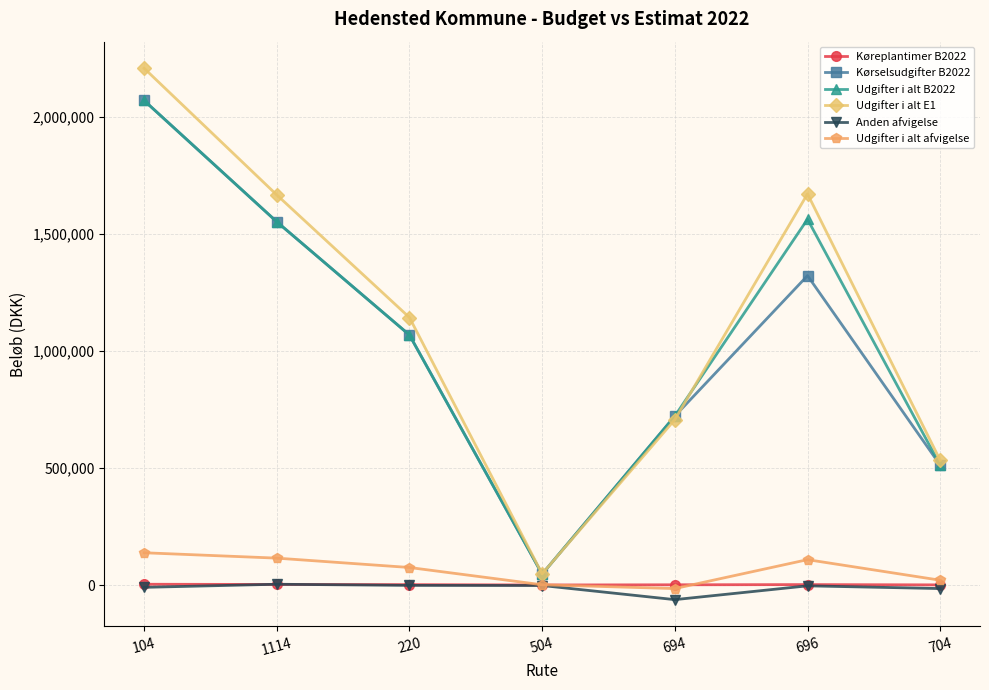

How many data points in Anden afvigelse are above -3544?

3